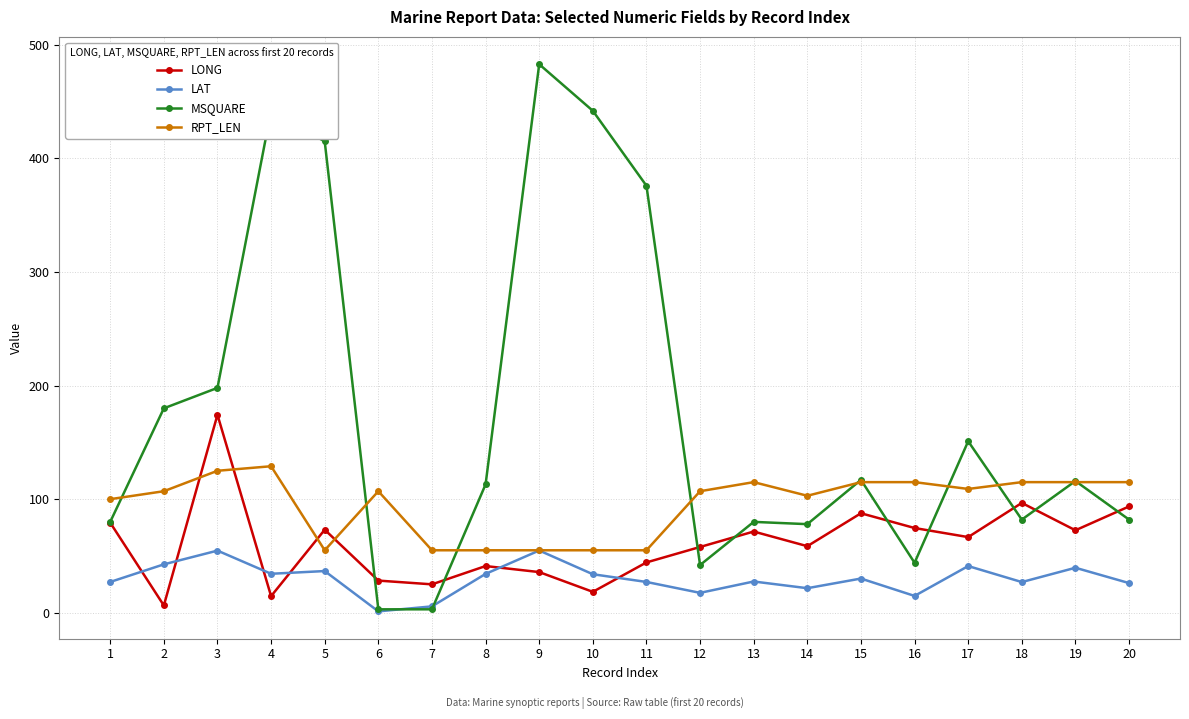

How many lines are shown in the chart?

4